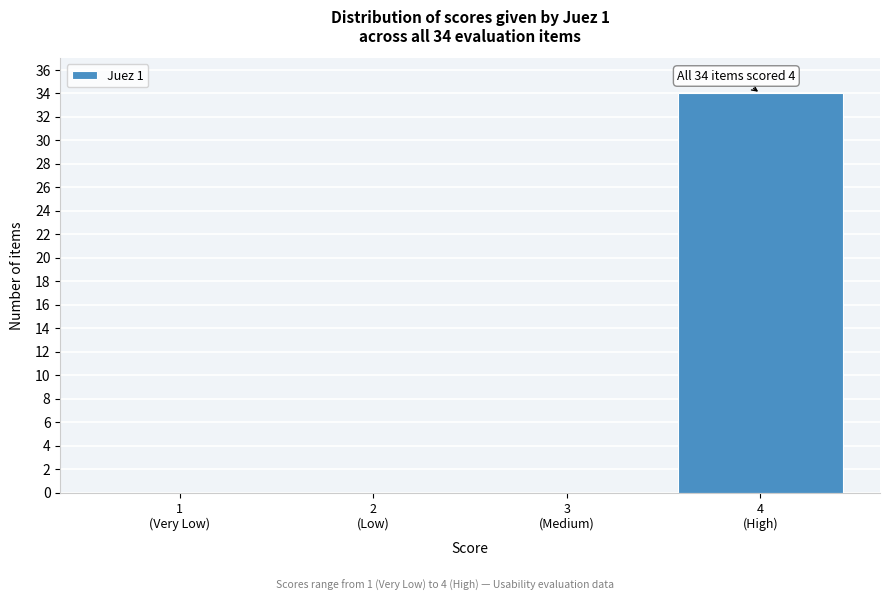

What is the maximum value shown in the chart?

34